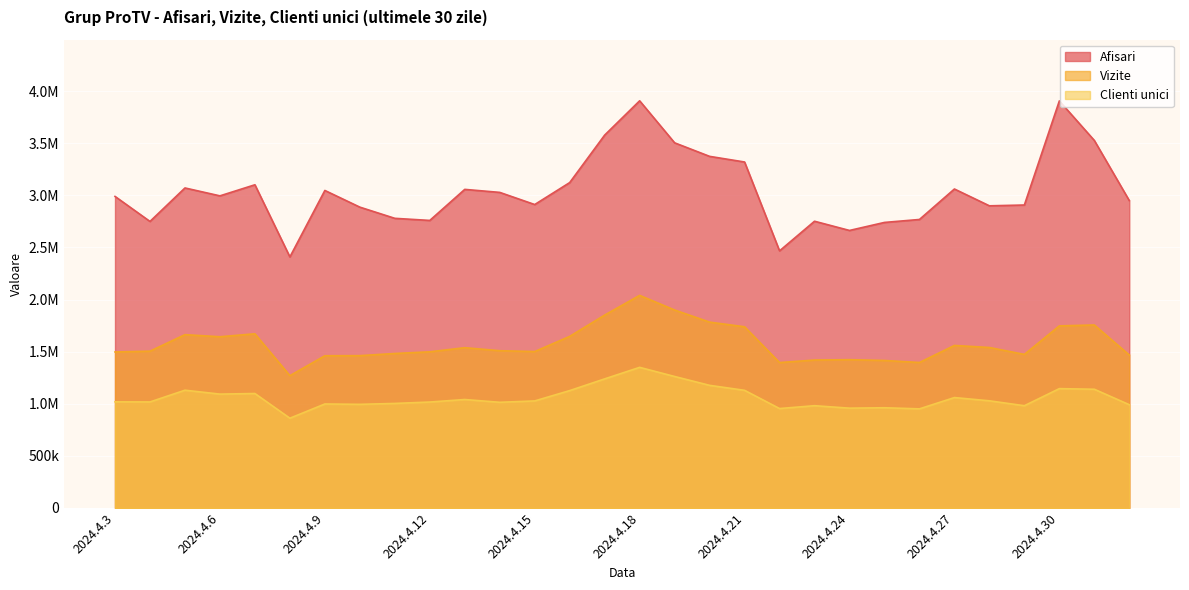

What is the difference between the maximum and minimum values in the Clienti unici series?

487948